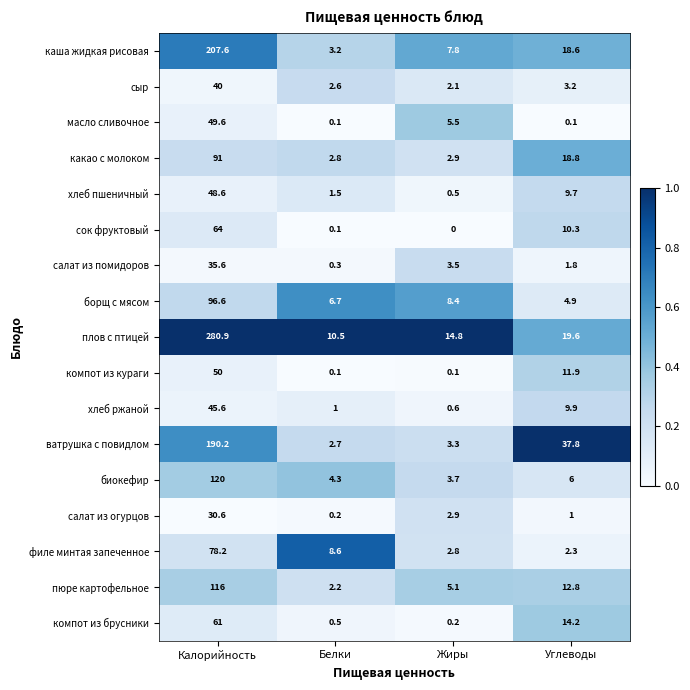

Which series has the widest spread of values?

плов с птицей